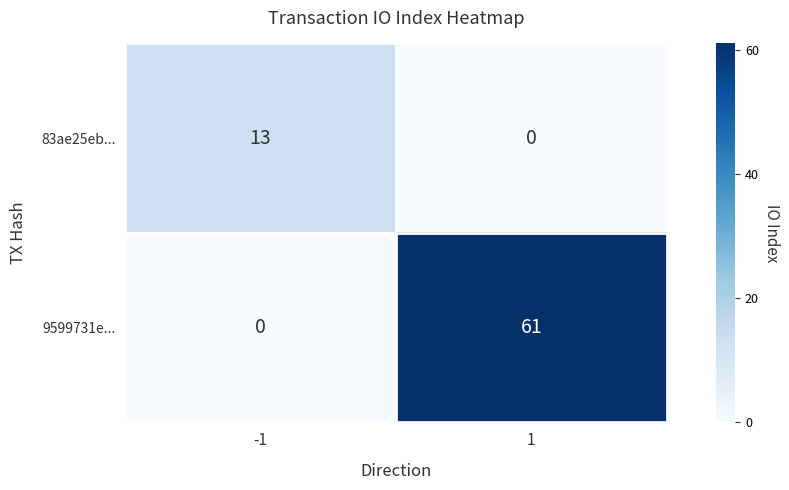

Reading right to left, transcribe all the data shown in this chart.

83ae25eb...: 1=0	-1=13
9599731e...: 1=61	-1=0